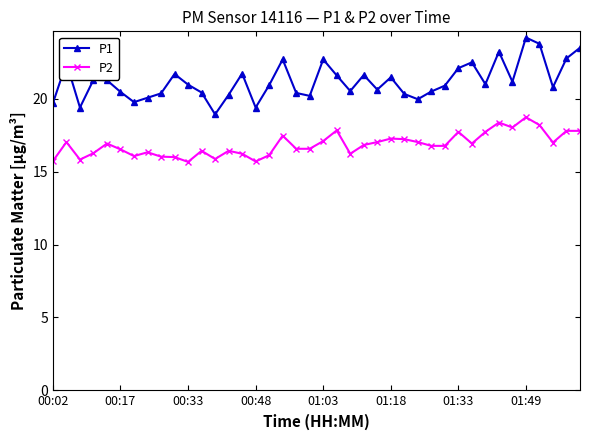

True or false: P2 has more than 1 interior local peaks.

True